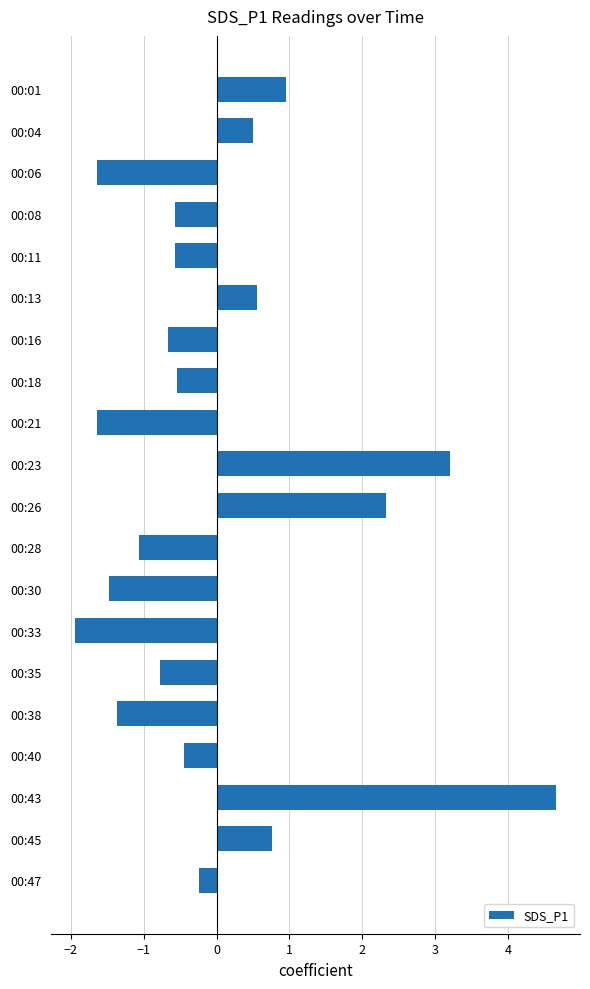

Count the number of values greater than 0.

7